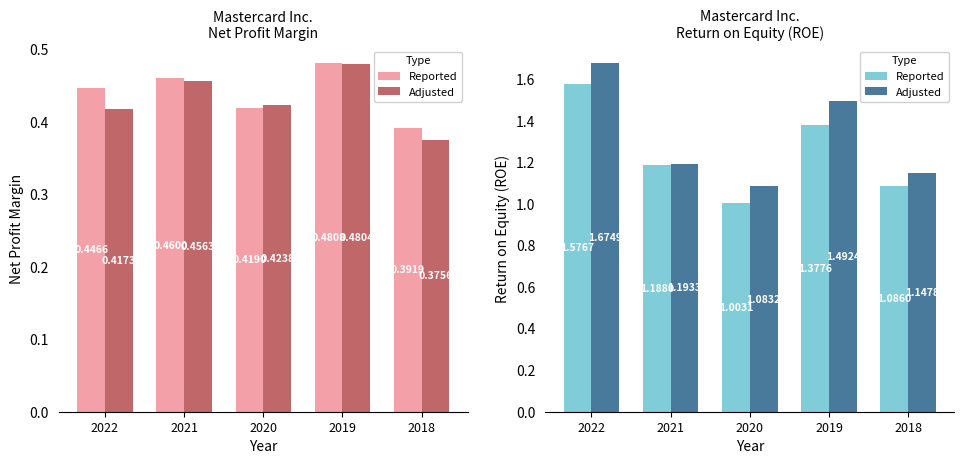

How many groups of bars are there?

5